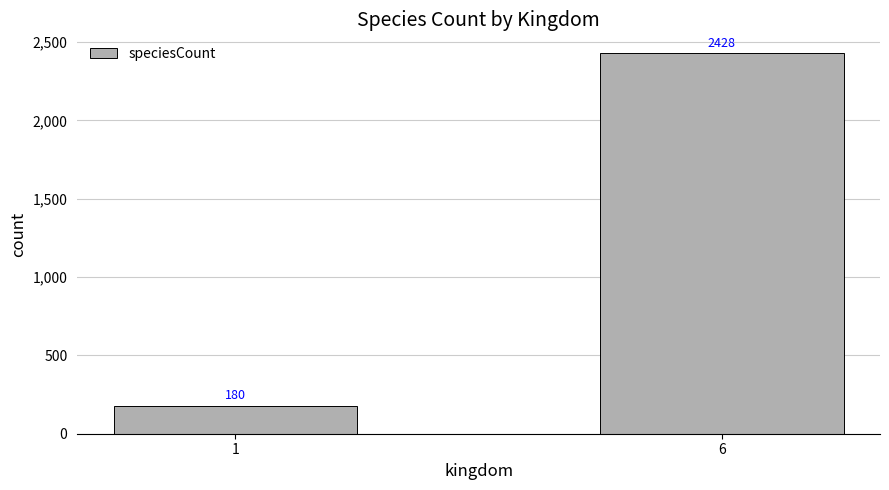

Reading left to right, list all the values displayed in this chart.

1=180	6=2428